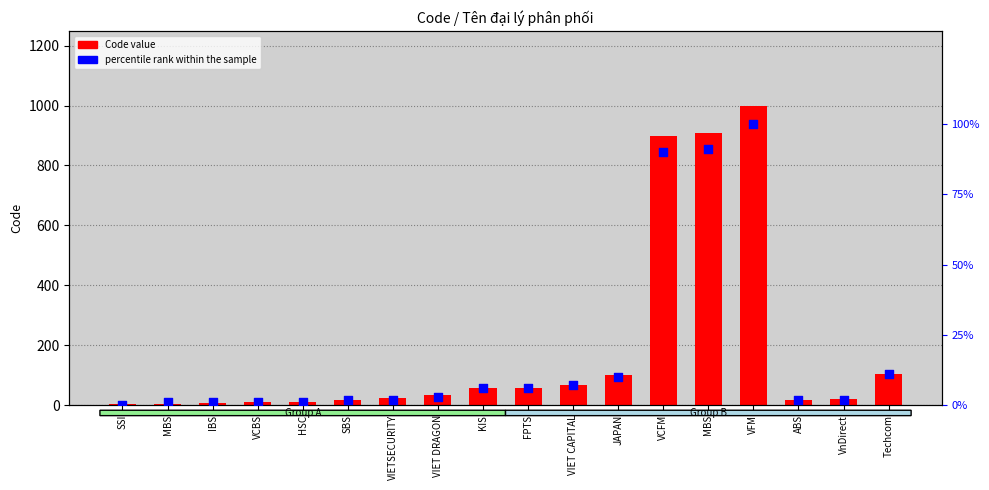

Is the value of Code at VnDirect greater than the value of percentile rank within the sample at Techcom?

Yes